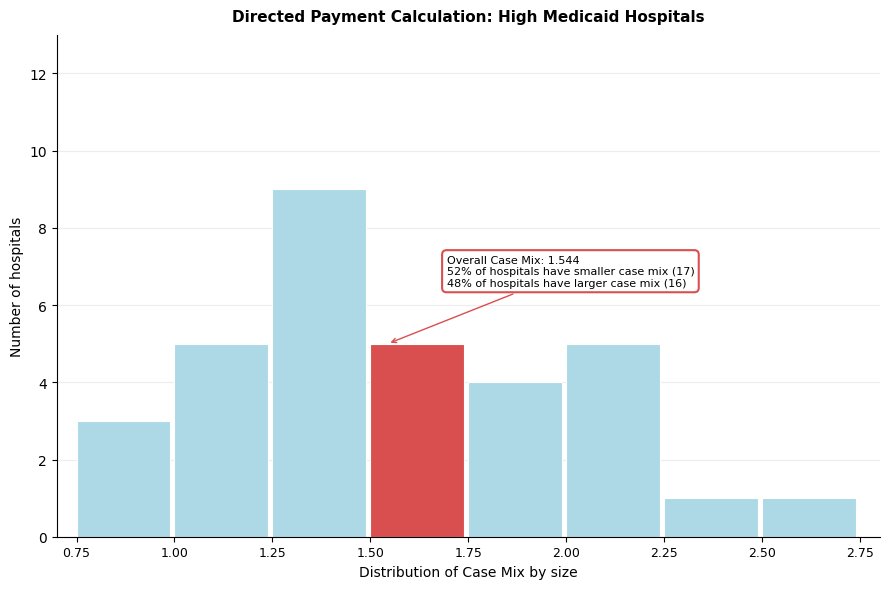

Over which range of the x-axis is the bar tallest?

1.25 to 1.50